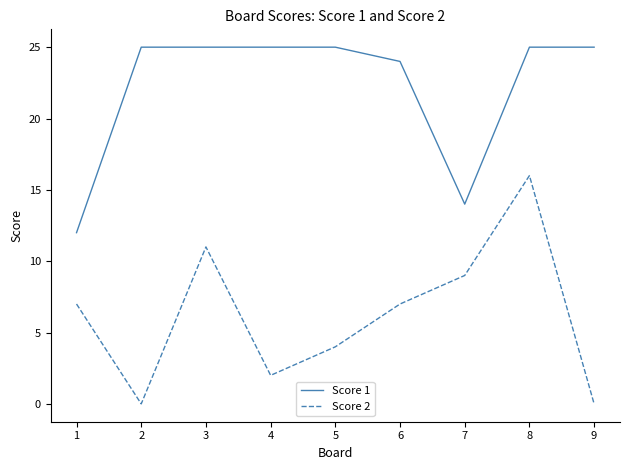

Rank the series at 4 from lowest to highest value.

Score 2, Score 1